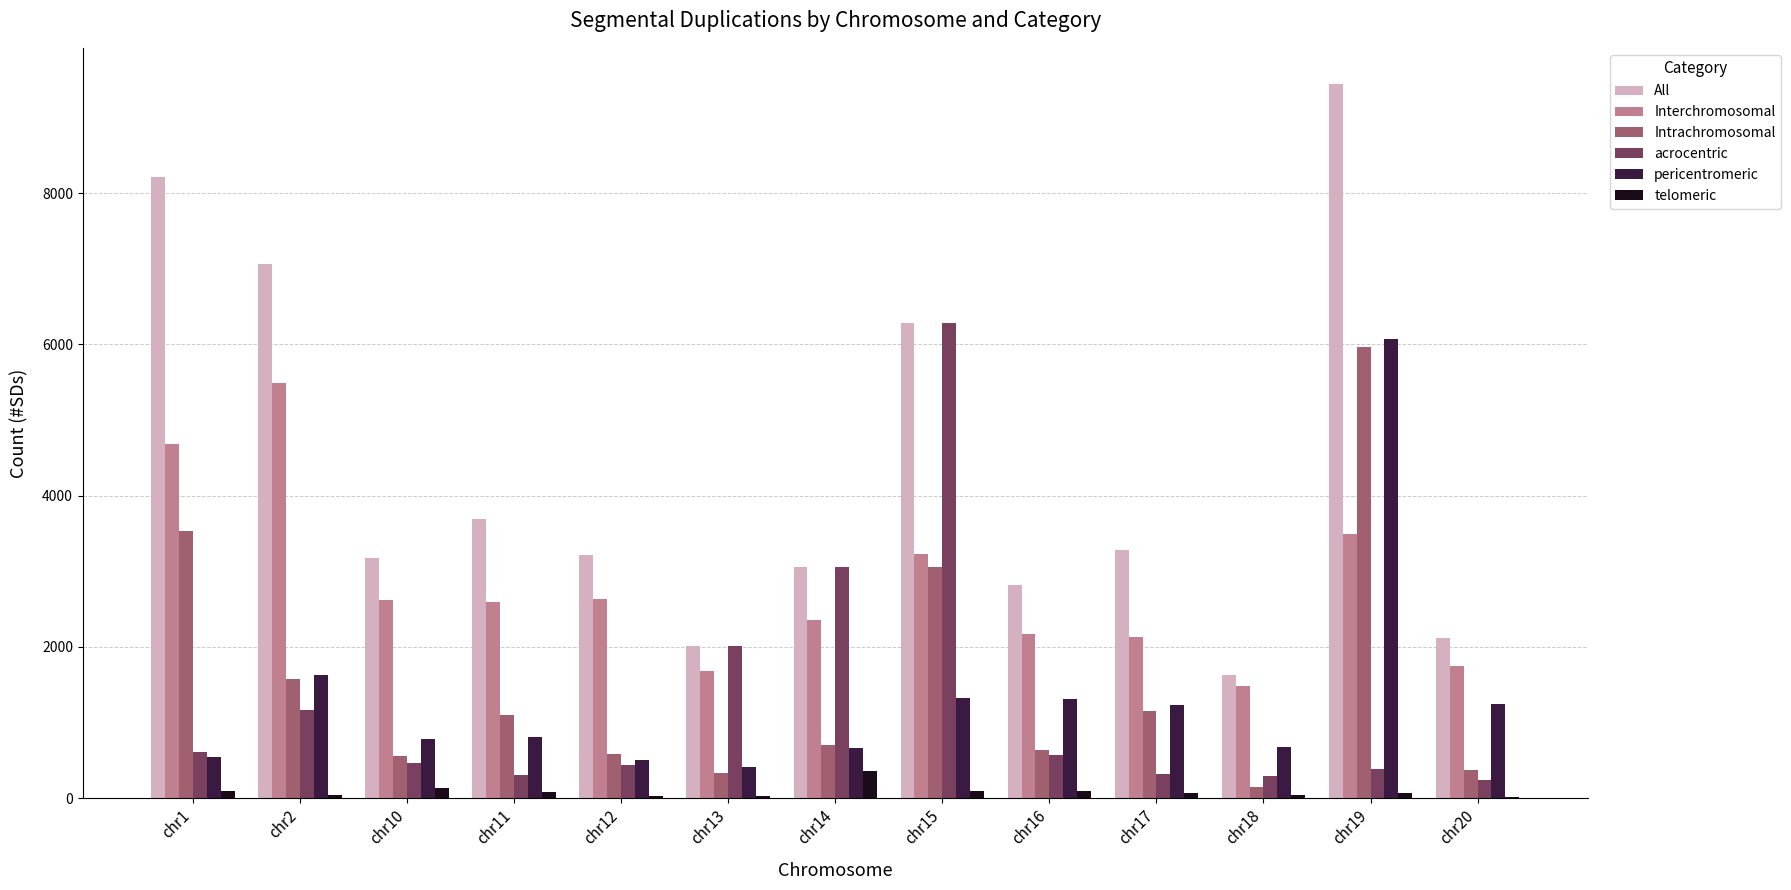

Between chr2 and chr16, which series saw the biggest shift?

All